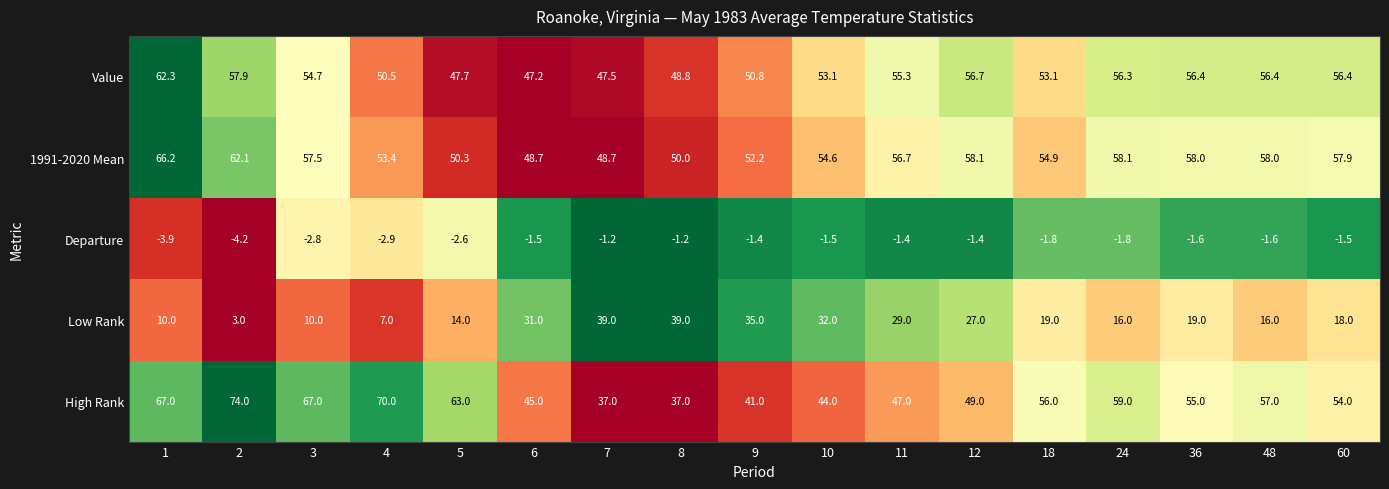

Rank the series by their maximum value, from highest to lowest.

High Rank, 1991-2020 Mean, Value, Low Rank, Departure